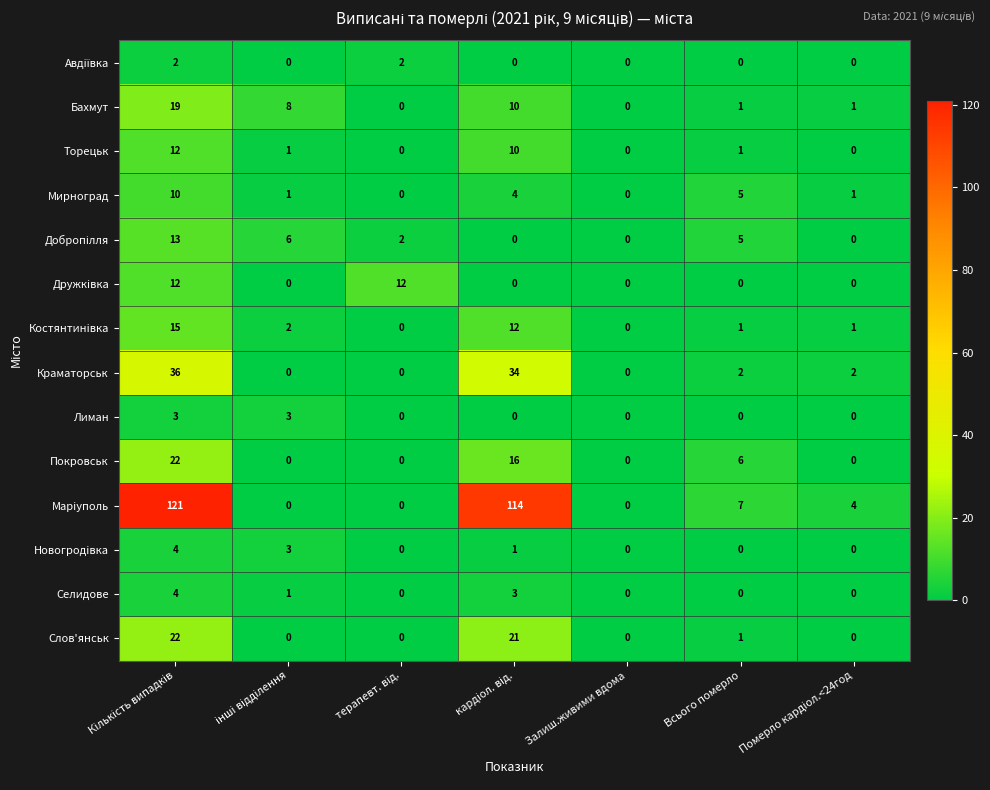

Which series has the largest total across all categories?

Марiуполь